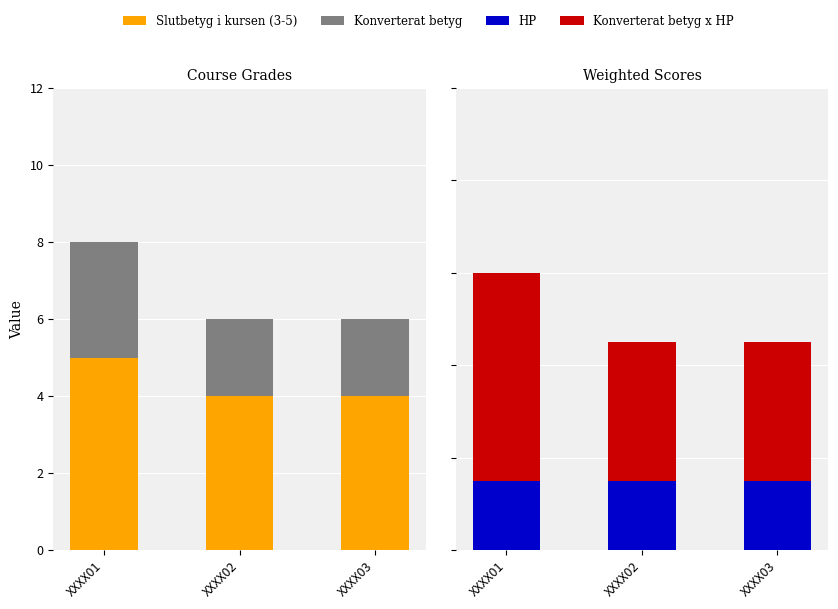

Count the number of data series in this chart.

4